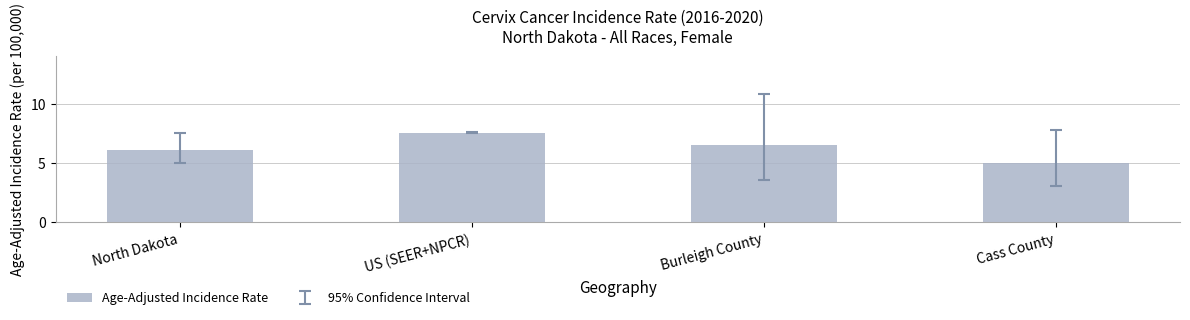

What is the minimum value shown in the chart?

5.0